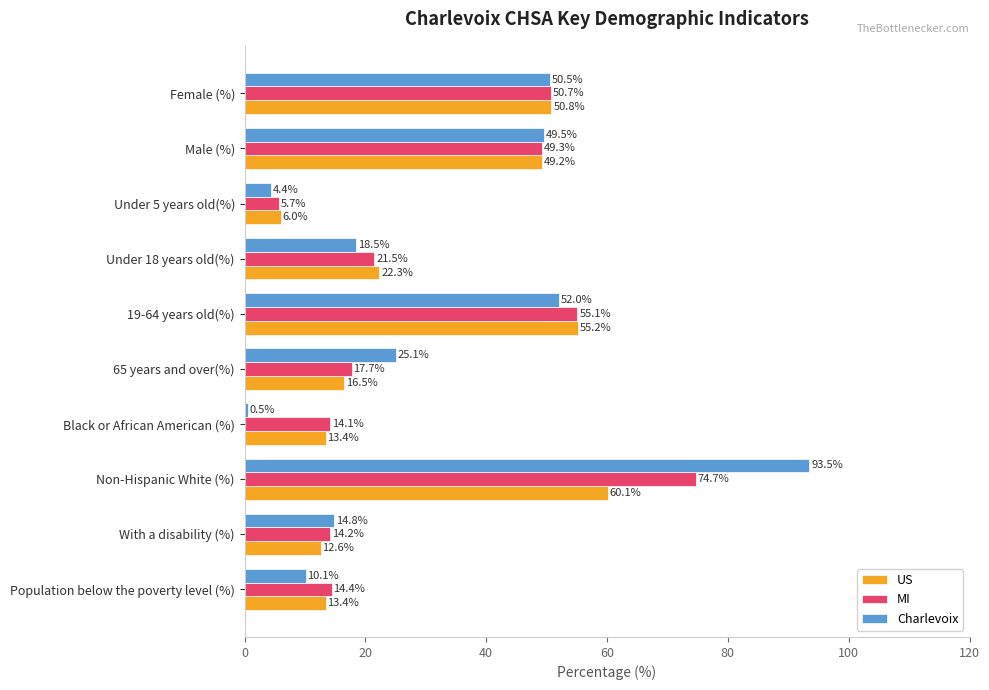

What is the average value of the MI series?

31.7